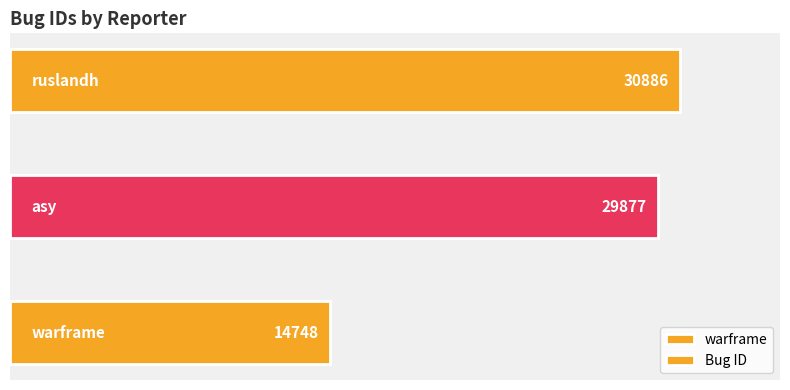

What is the approximate value at asy, to the nearest 10?

29880